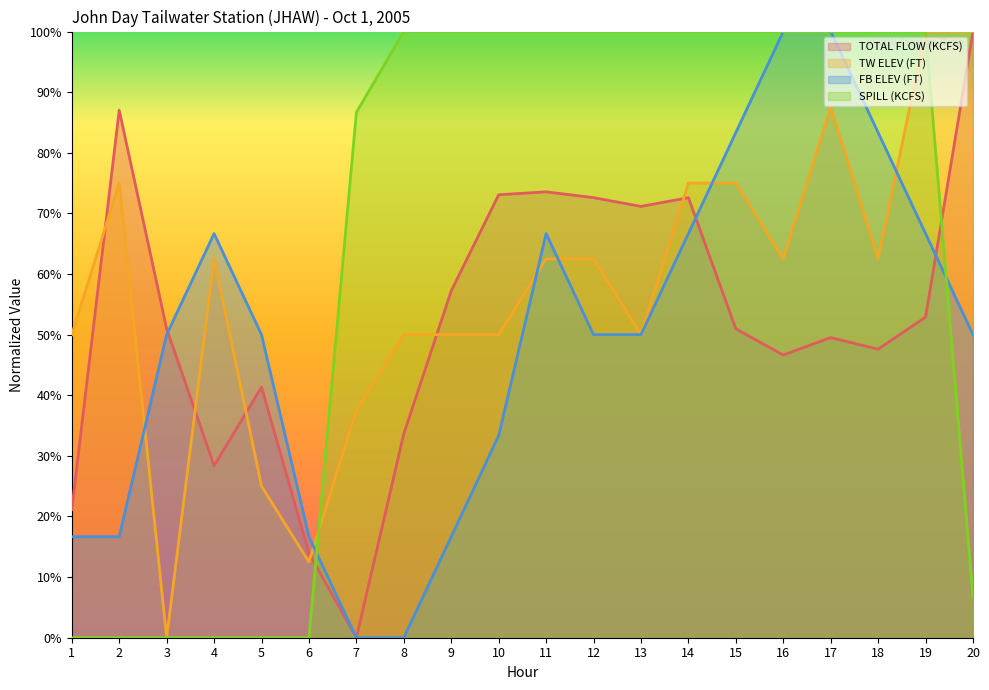

List the series in order of their overall mean, highest first.

SPILL (KCFS), TW ELEV (FT), TOTAL FLOW (KCFS), FB ELEV (FT)